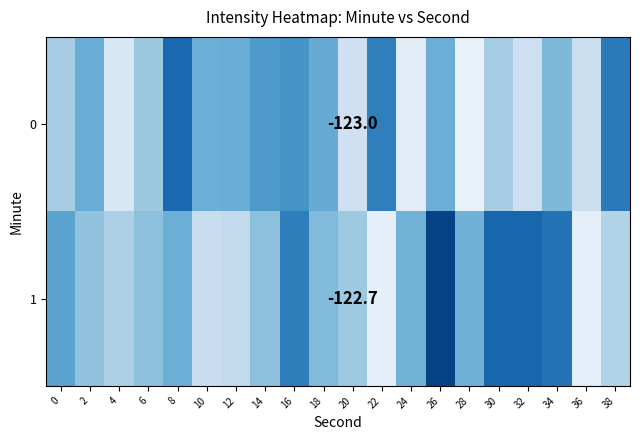

What is the sum of all 1 values?

-2454.0